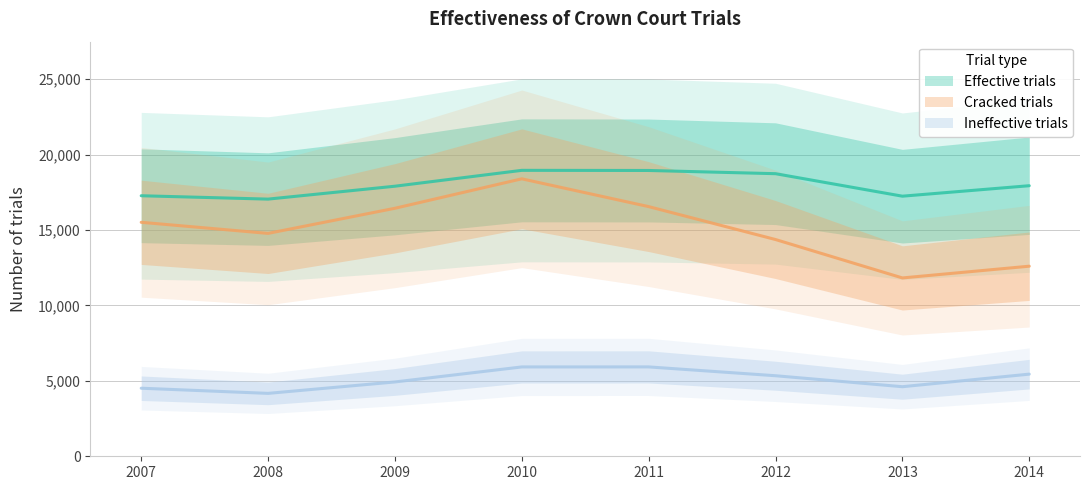

What is the difference between the highest and lowest values at 2010?

13030